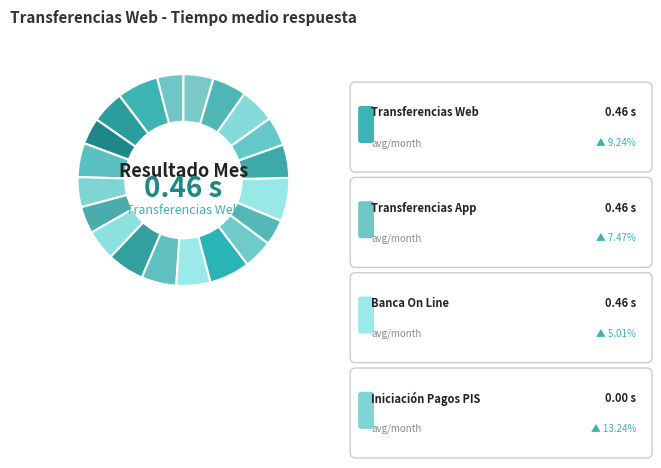

How many slices are in this pie chart?

20